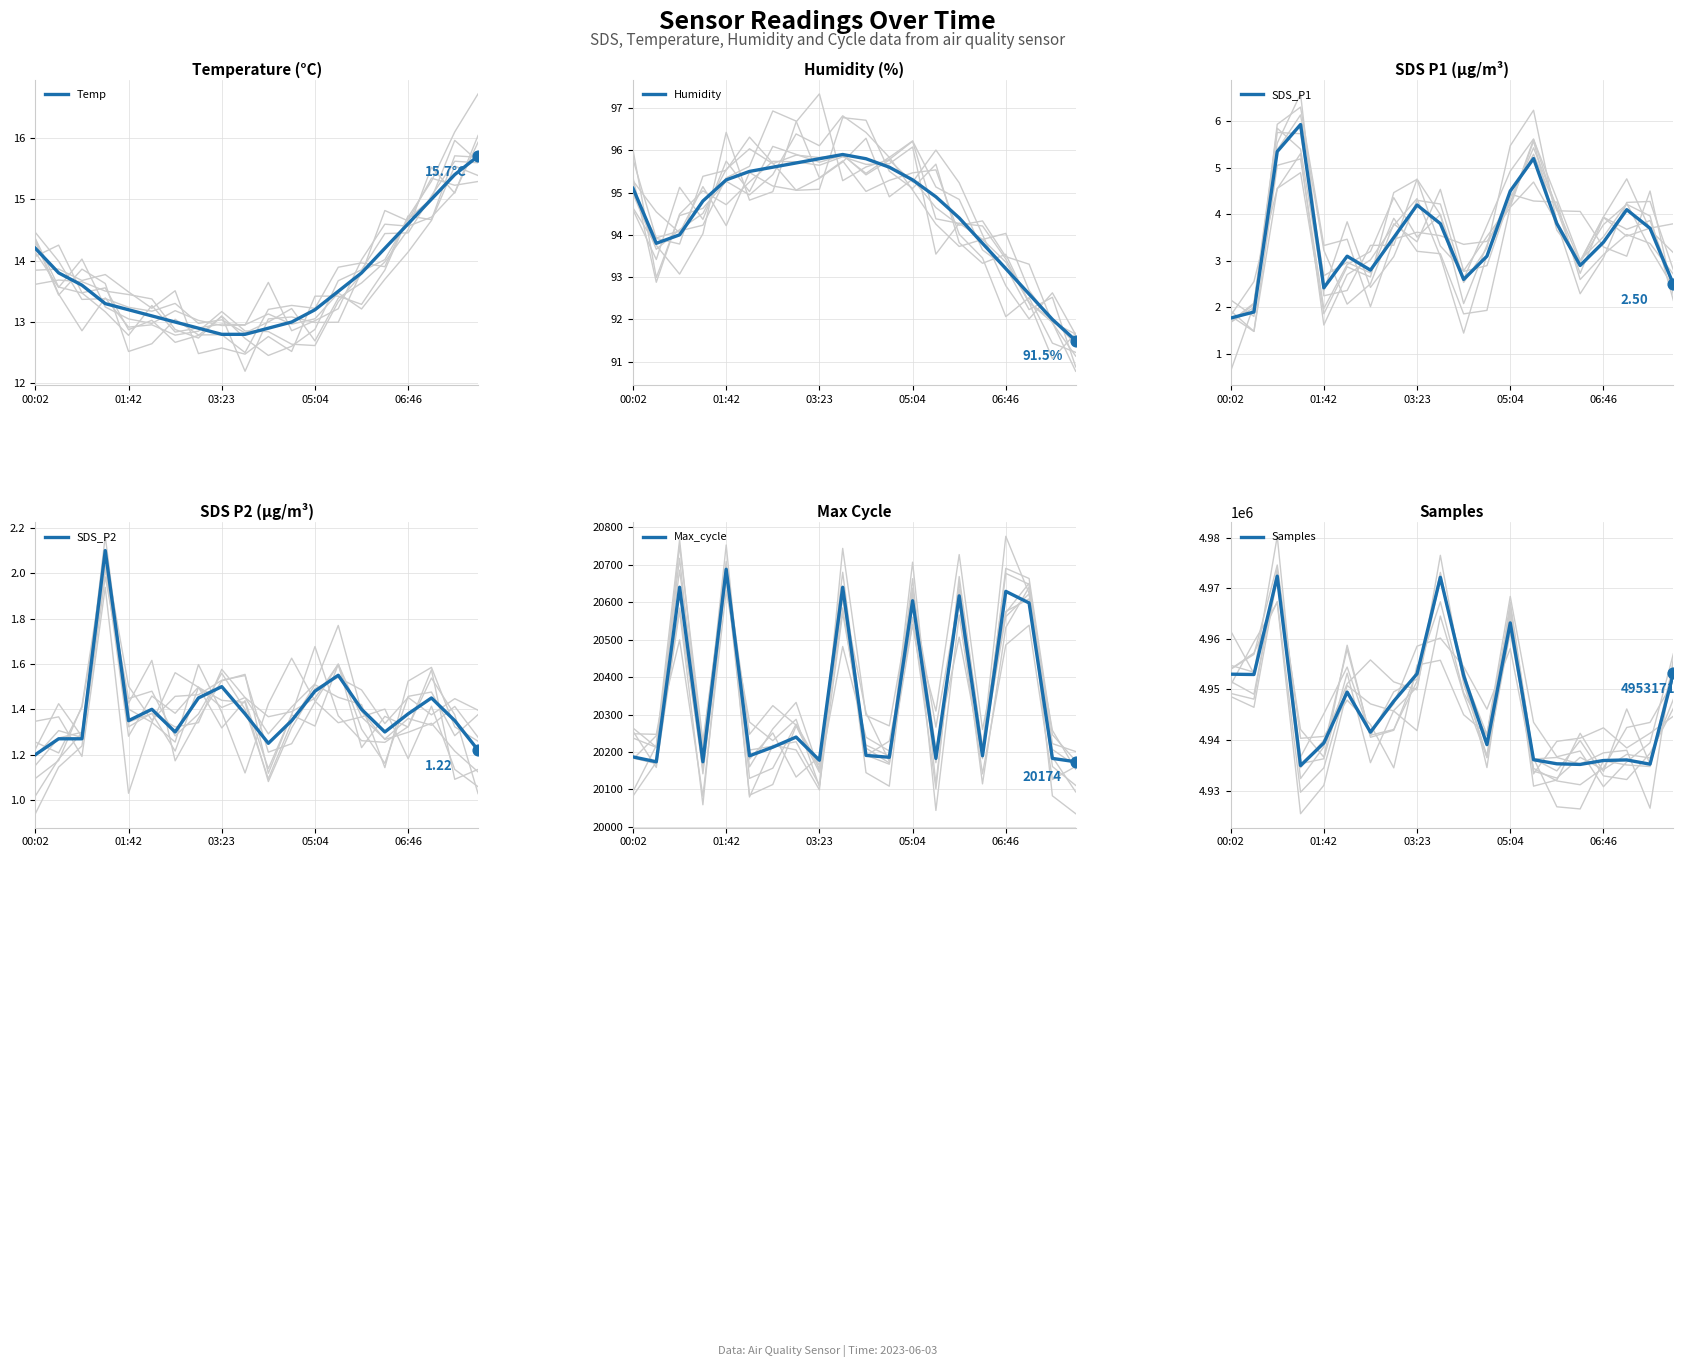

Which series has the widest spread of Y values?

Samples